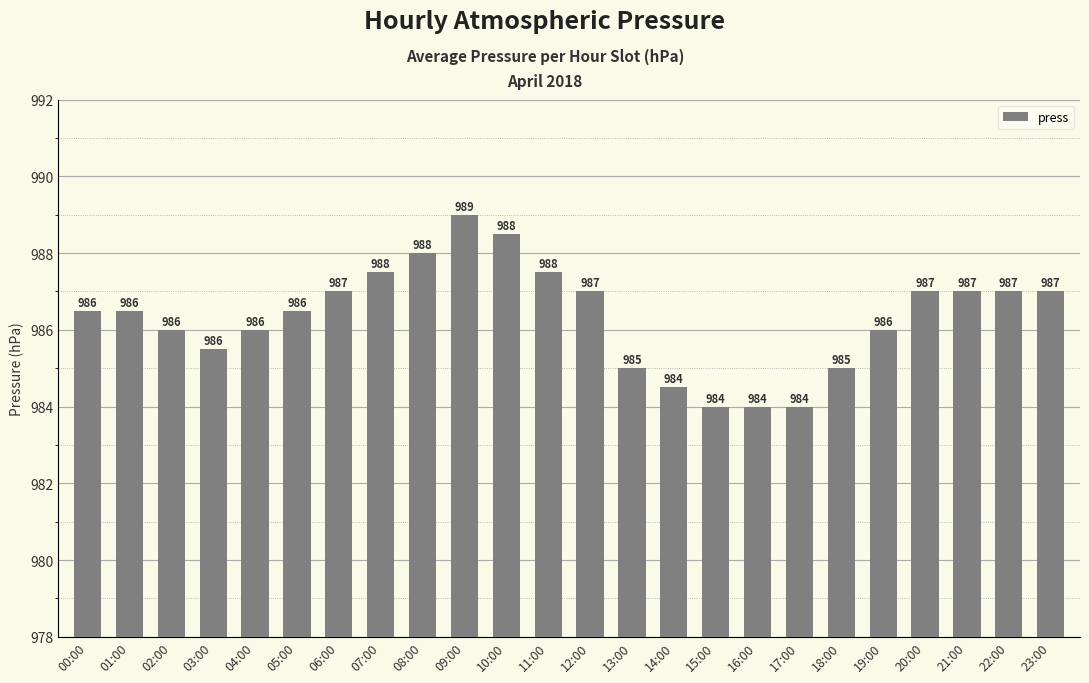

What is the minimum value shown in the chart?

984.0